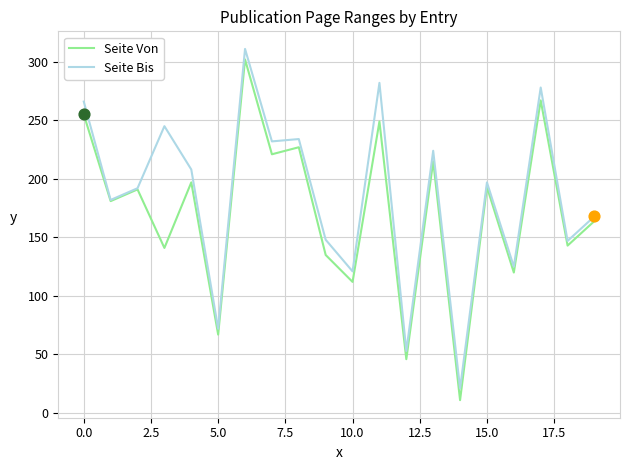

Which series has the largest total across all categories?

Seite Bis